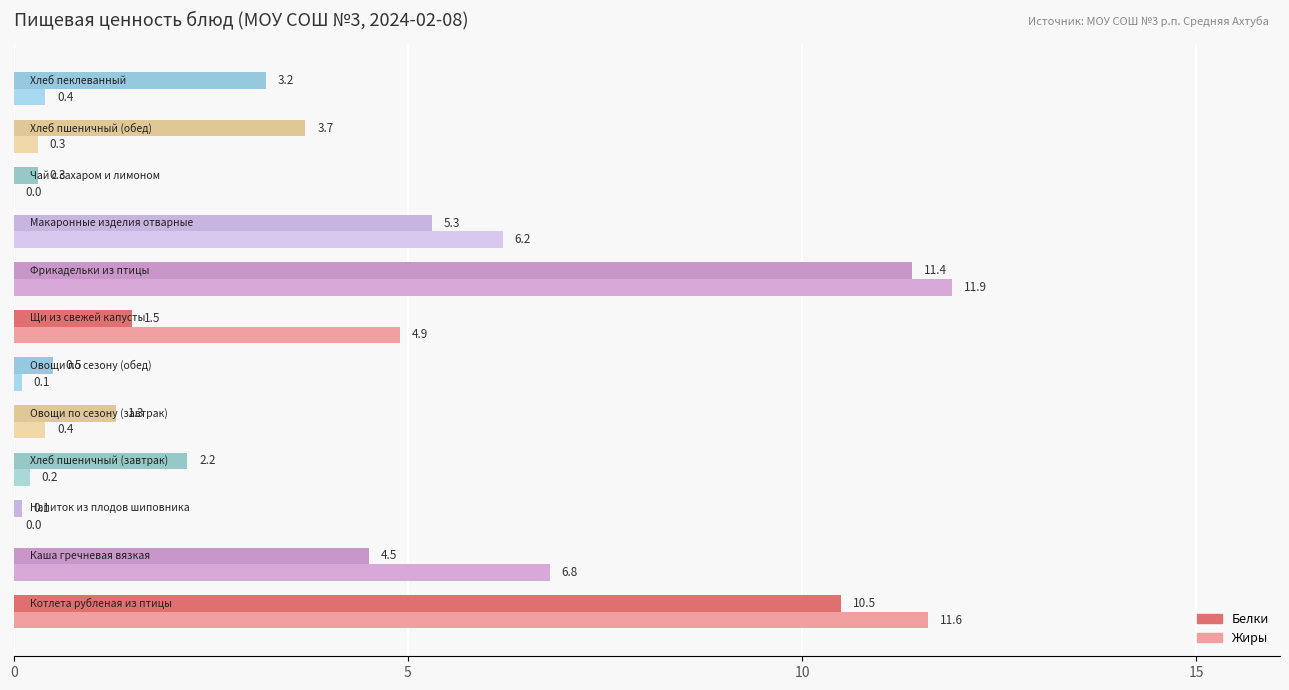

Which series has the largest total across all categories?

Белки